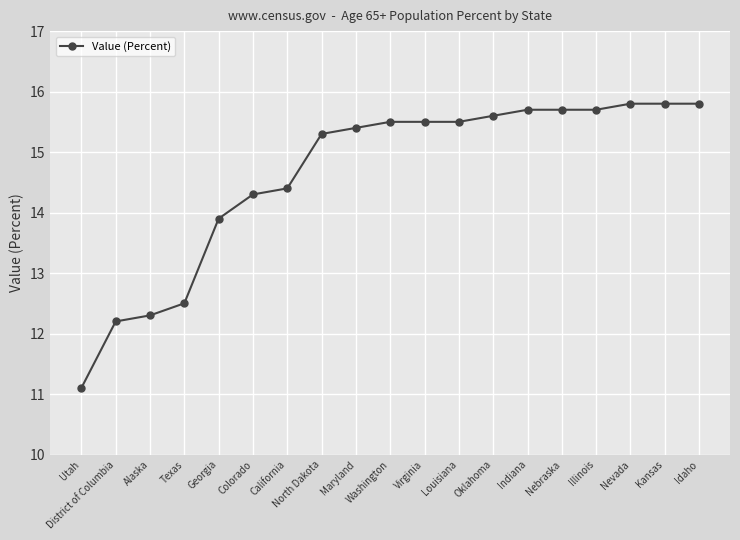

How many lines are shown in the chart?

1